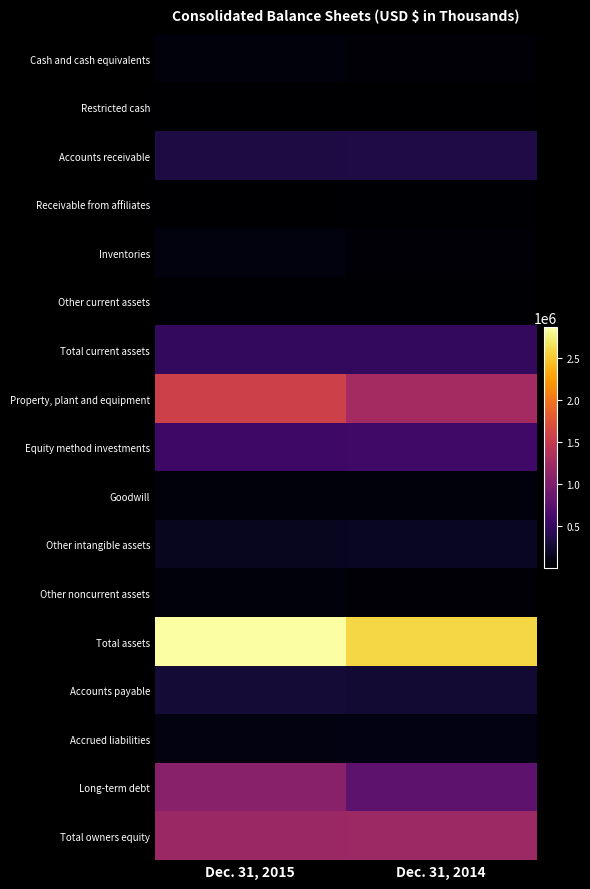

Which series has the largest range (max minus min)?

Property, plant and equipment